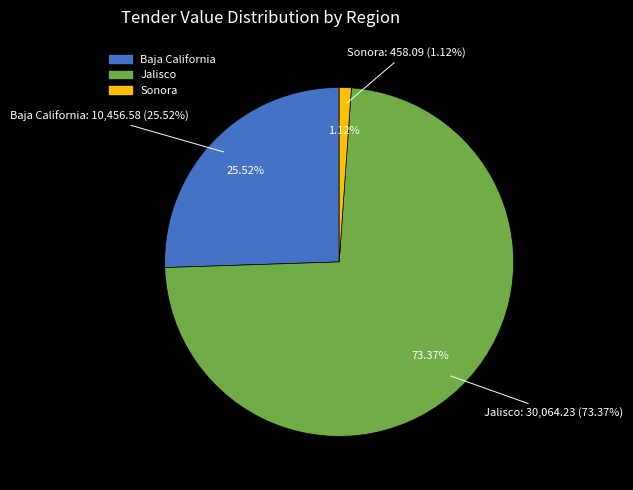

Combined, what portion of the pie is Jalisco and Sonora?

74.5%